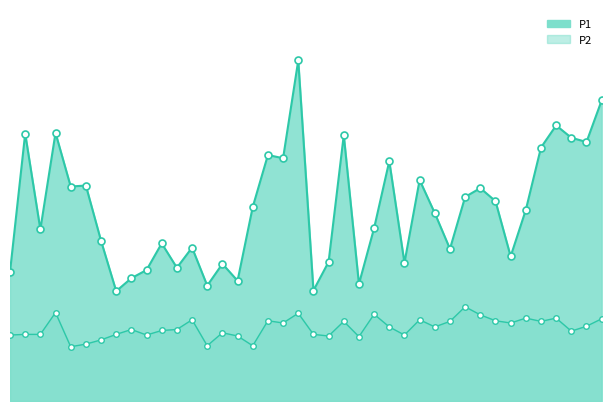

What is the spread (max minus min) of values at 01:47?

6.7